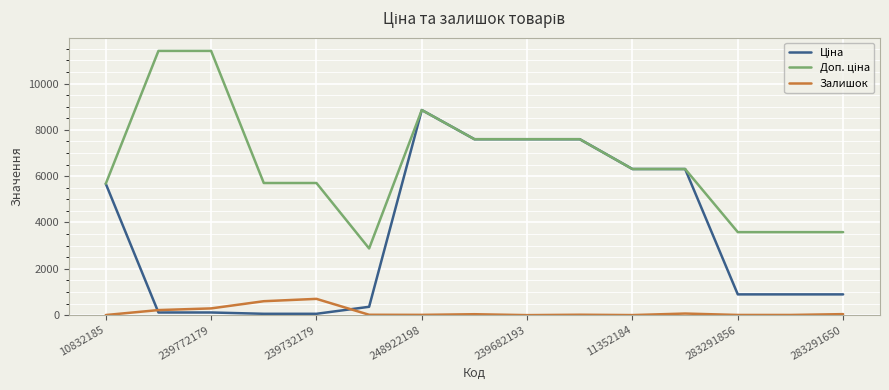

How many lines are shown in the chart?

3